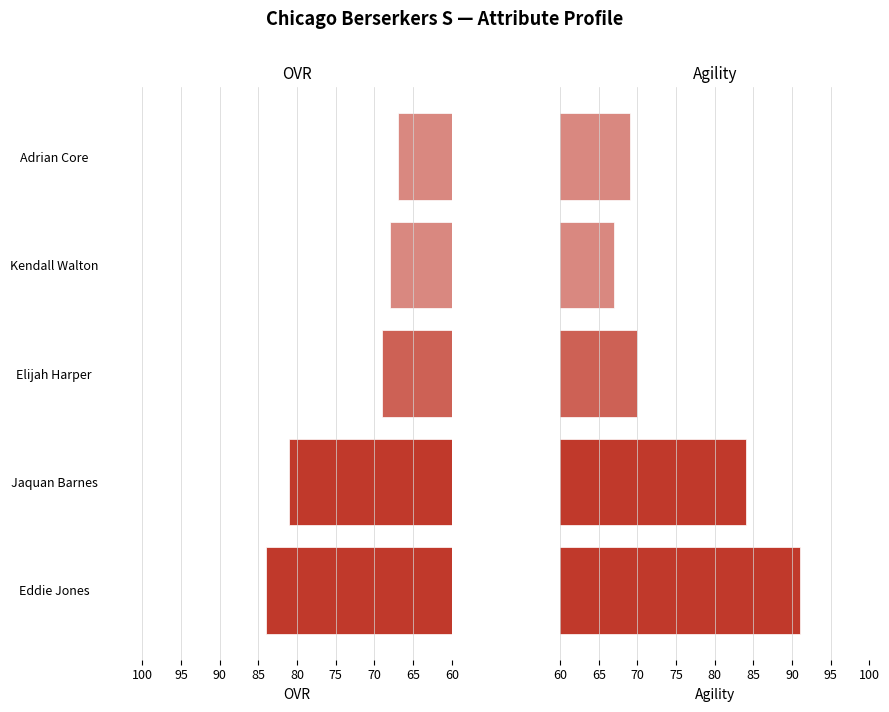

Is it true that agility equals 93 at Elijah Harper?

False